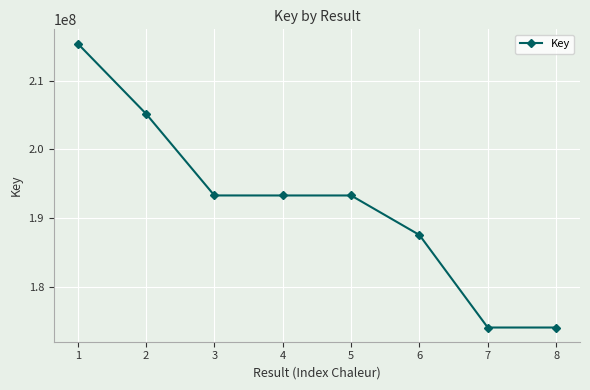

How many lines are shown in the chart?

1